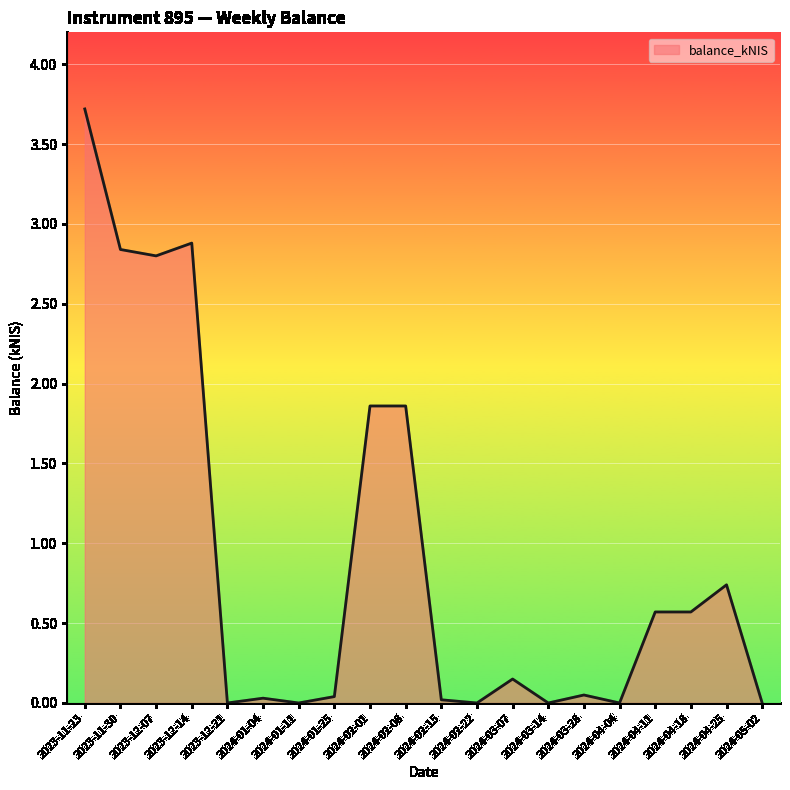

At which label is the value closest to 1?

2024-04-25